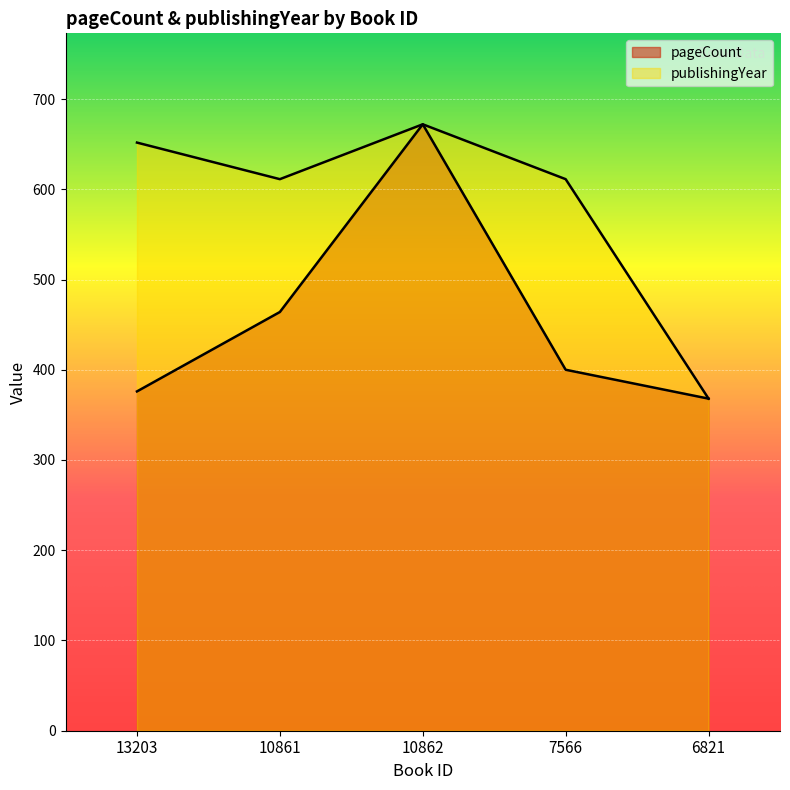

Reading left to right, what are all the values shown in this chart?

pageCount: 376.0	464.0	672.0	400.0	368.0
publishingYear: 651.7	611.2	672.0	611.2	368.0